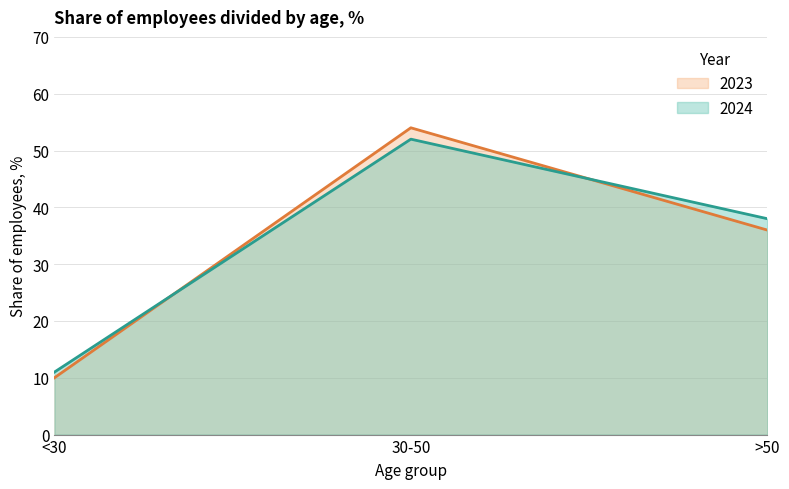

At which label is 2023 closest to 32?

>50